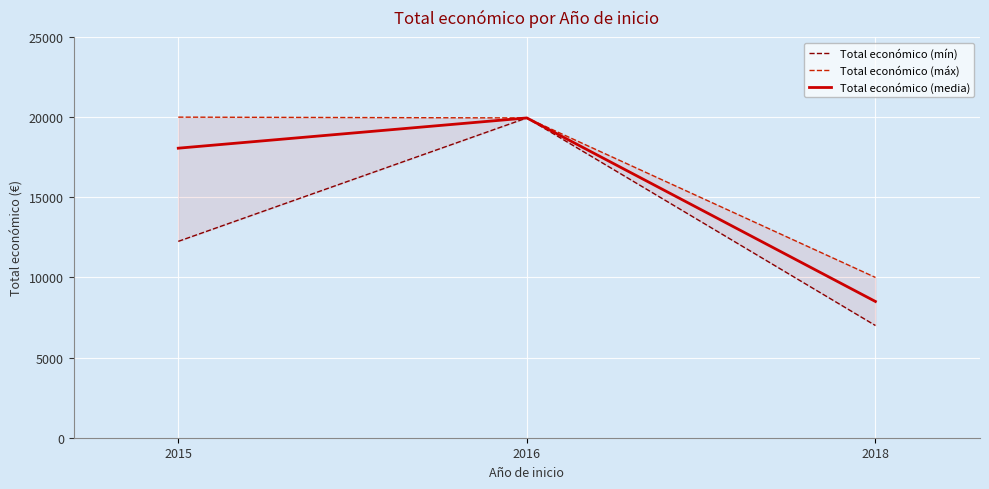

Read the Total económico (mín) value at 2018.

7000.0